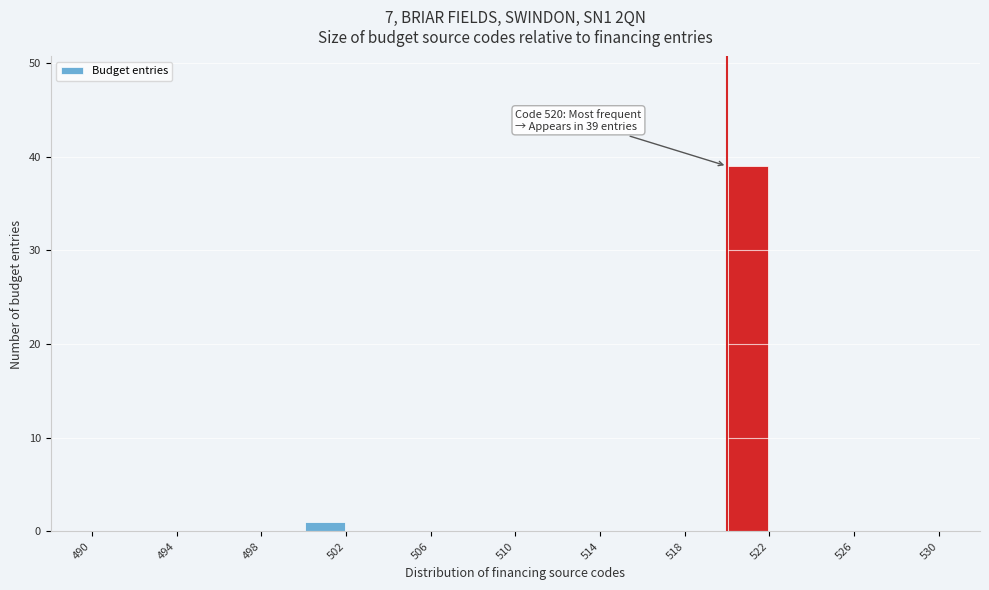

Which range on the x-axis has the tallest bar?

520 to 522